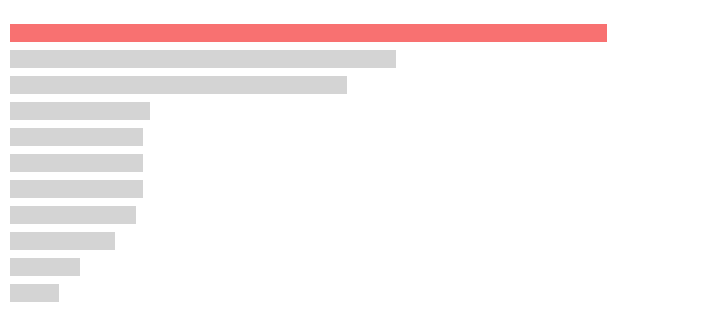

How many bars are there in total?

11